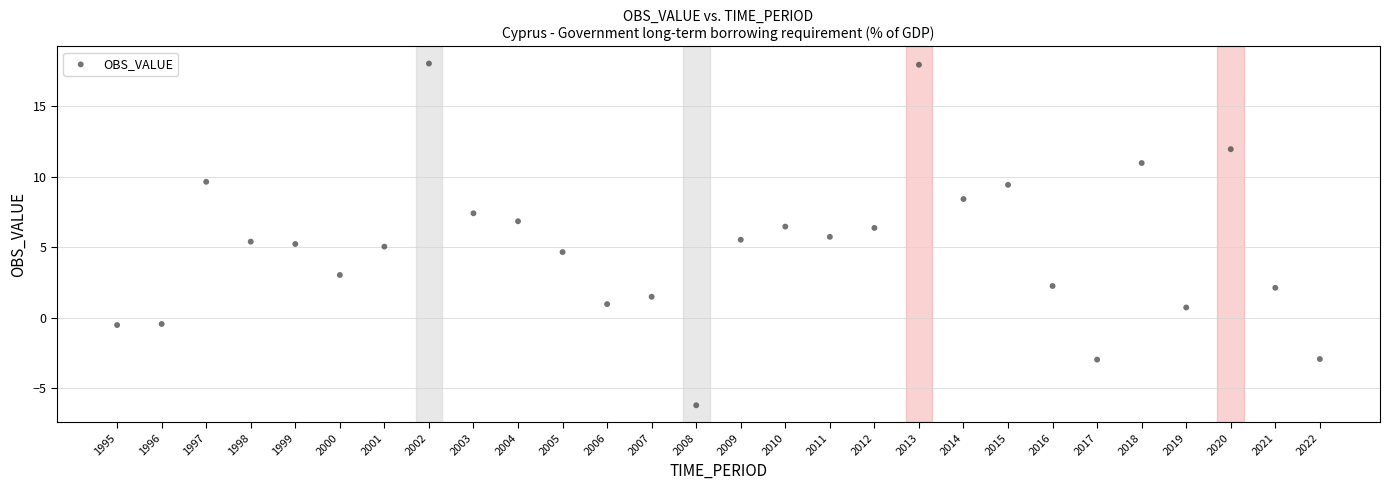

What is the range of Y values (max minus min)?

24.3